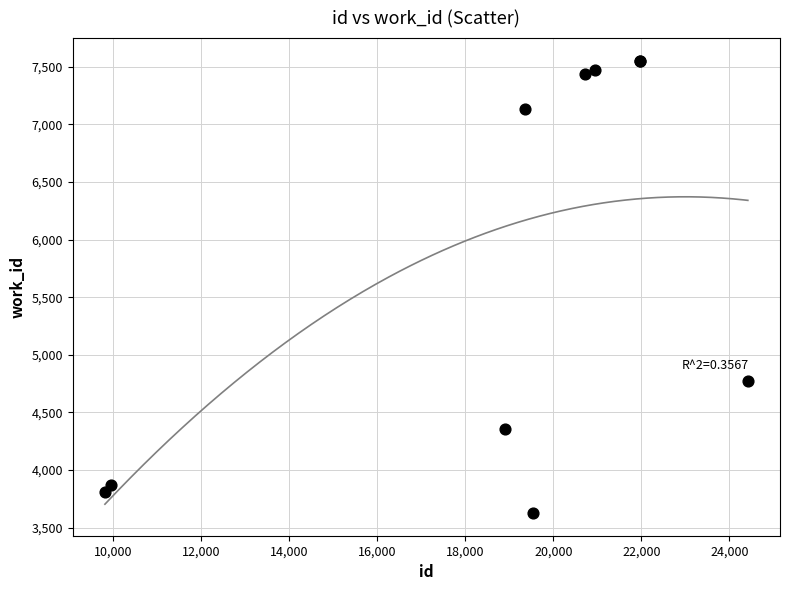

What Y value in the scatter plot is closest to 5589?

4774